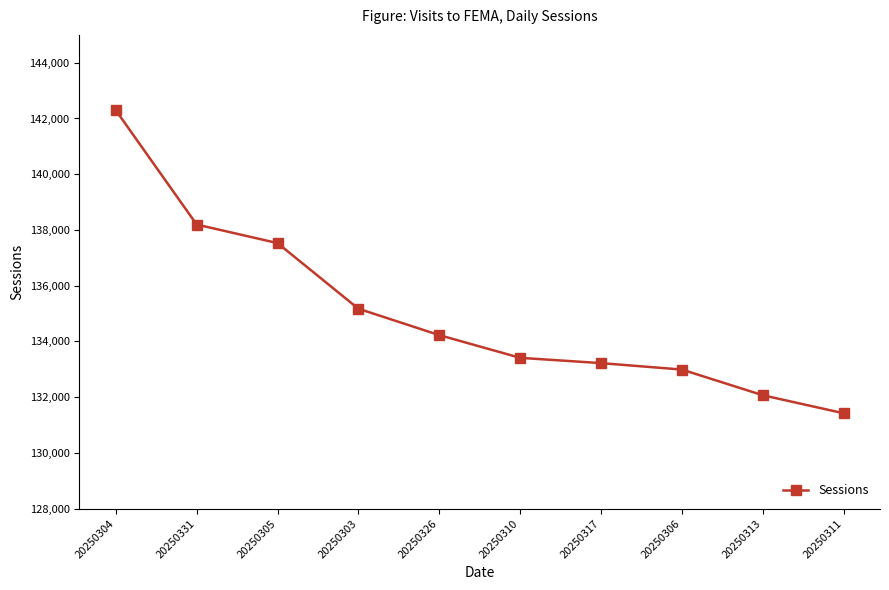

Does the chart display data point markers on the line(s)?

Yes